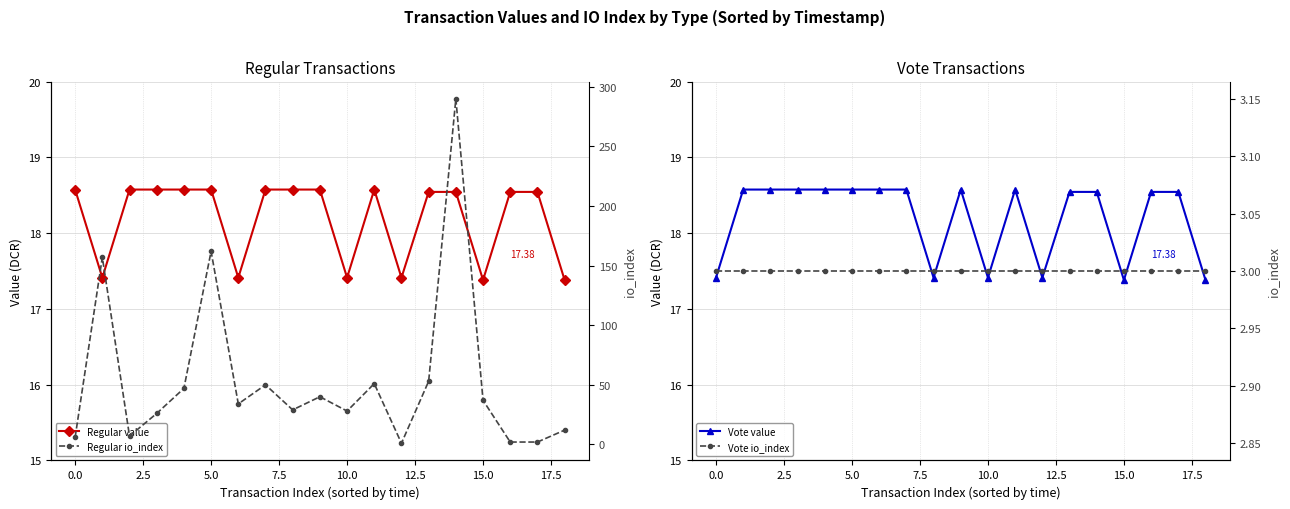

Rank the series at 0.0 from highest to lowest value.

Regular value, Vote value, Regular io_index, Vote io_index